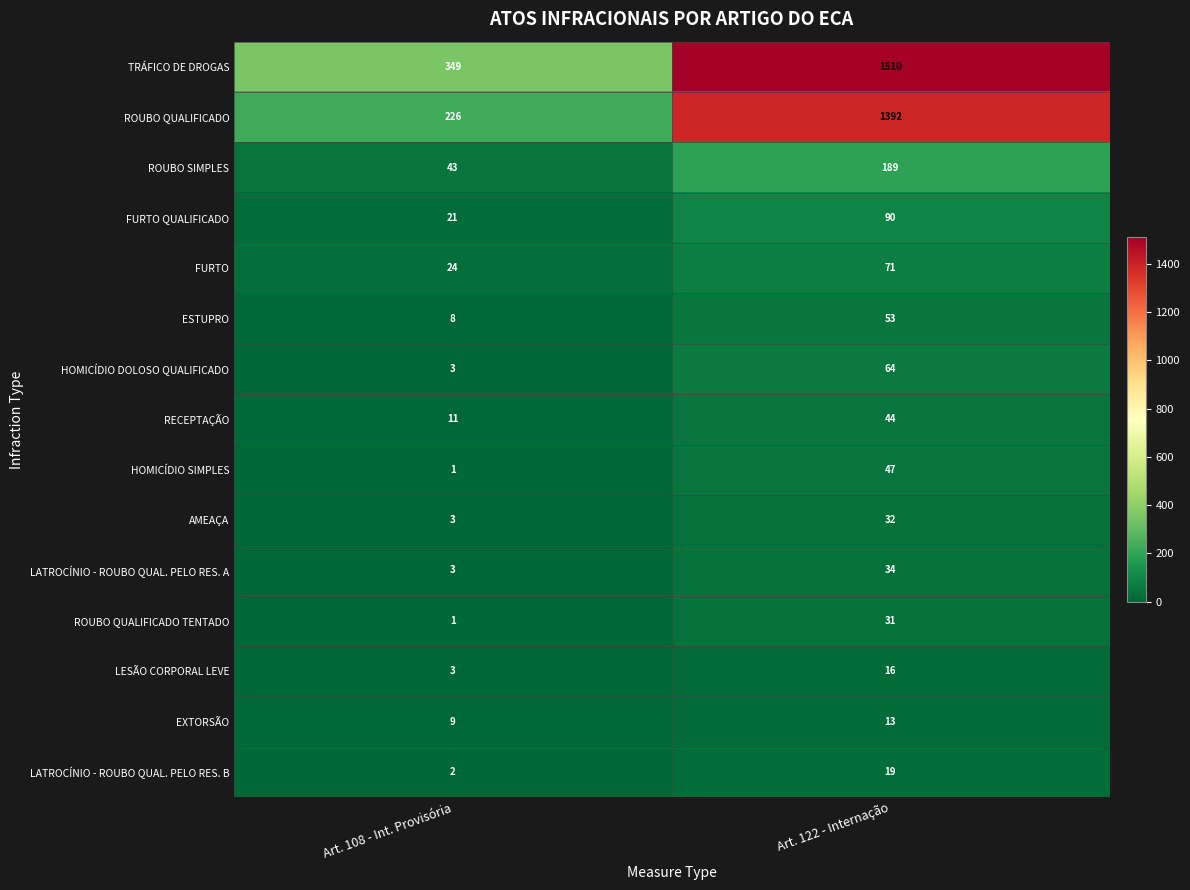

The ROUBO QUALIFICADO series shows 226 at Art. 108 - Int. Provisória. True or false?

True